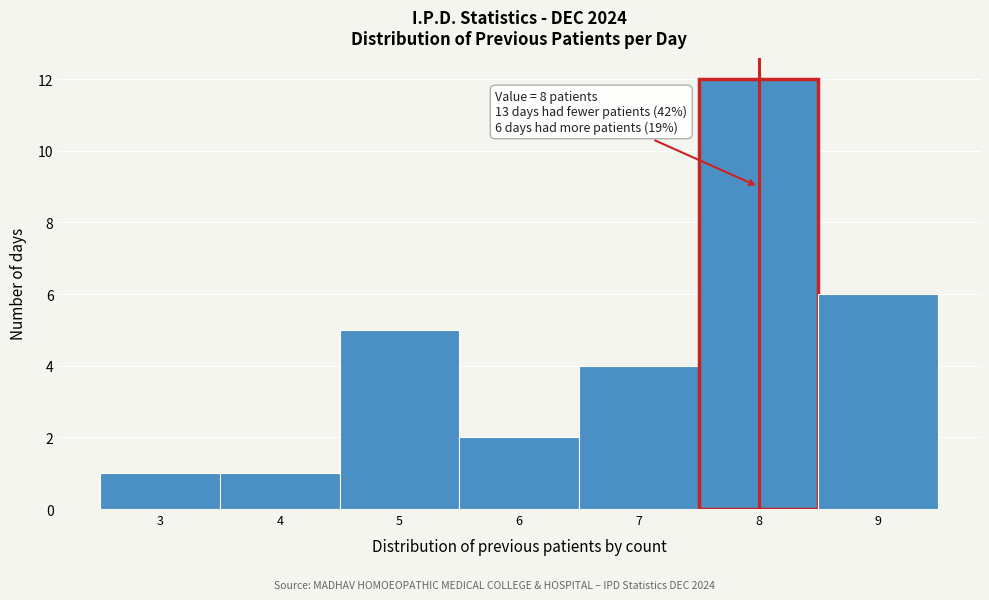

Which range on the x-axis has the tallest bar?

7.5 to 8.5